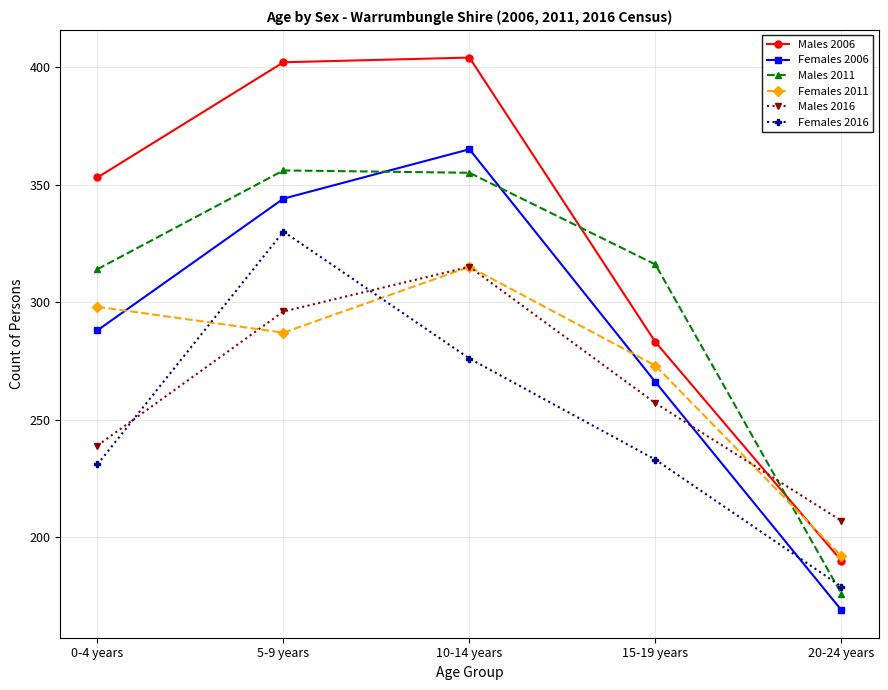

What is the label of the 5th point from the left?

20-24 years